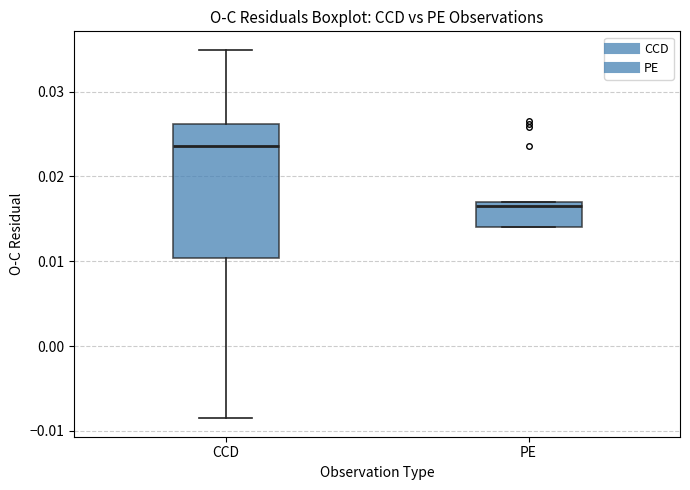

Which box has the lowest median line?

PE